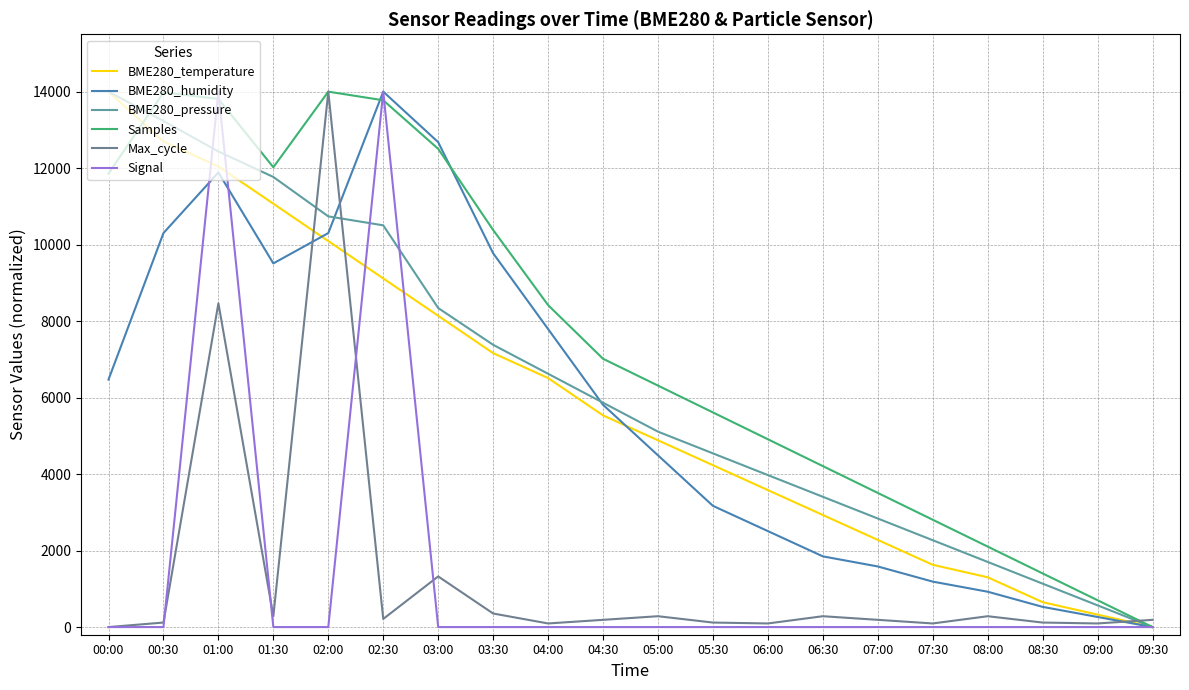

How many lines are shown in the chart?

6